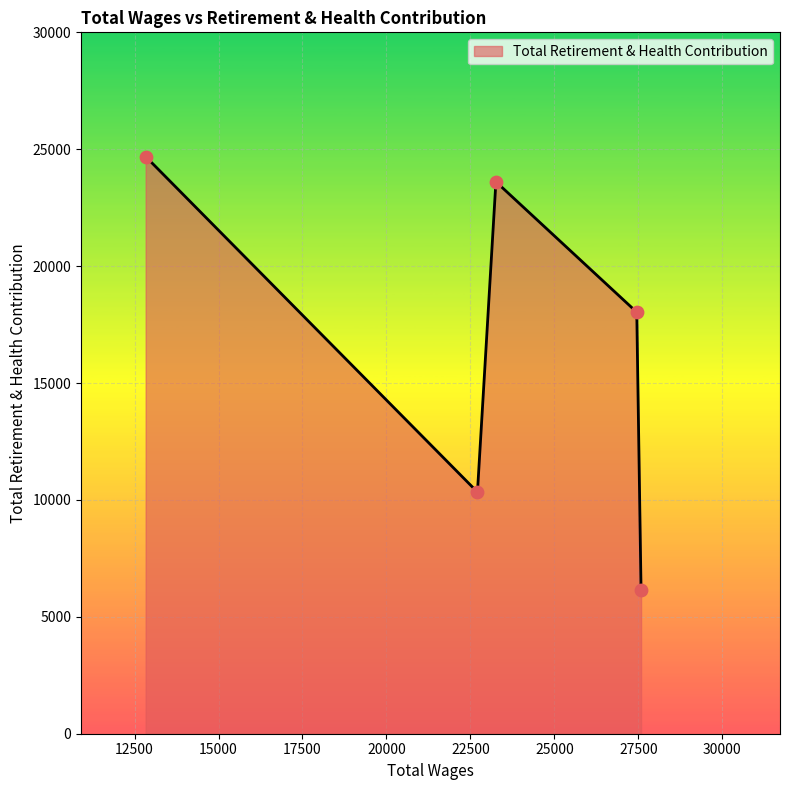

What is the smallest value displayed?

6128